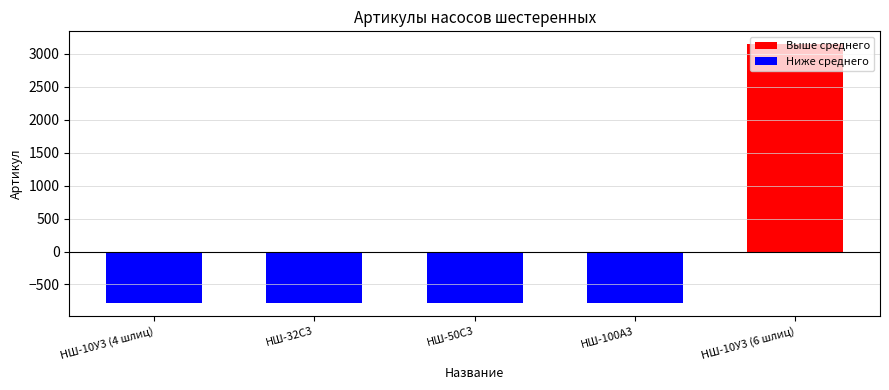

Which has a higher value, НШ-100А3 or НШ-10У3 (4 шлиц)?

НШ-100А3